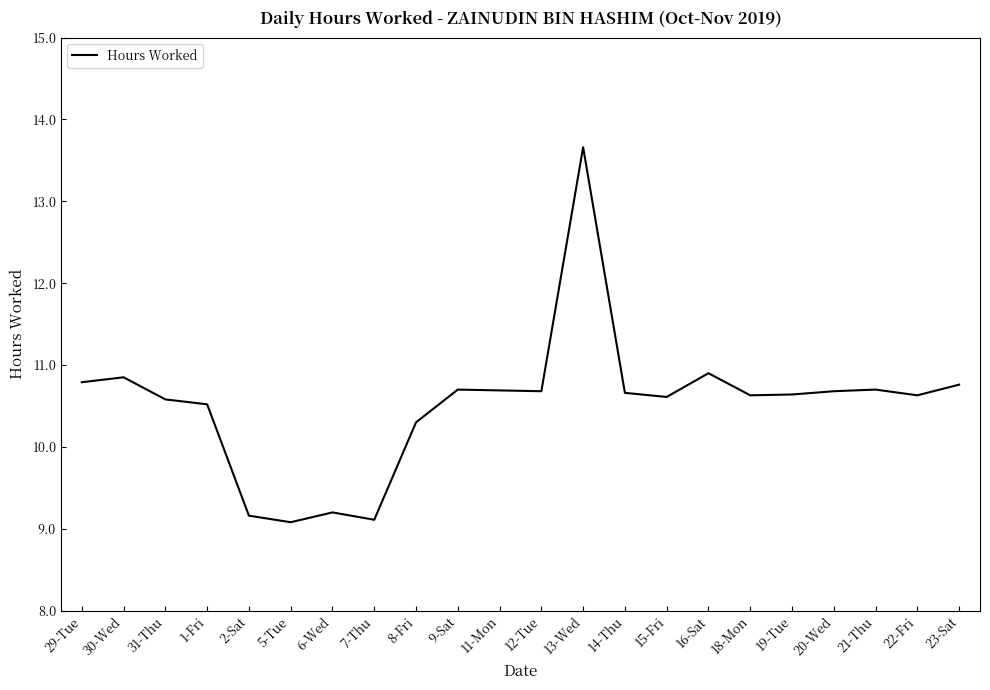

True or false: the data shows 18.4 at 22-Fri.

False